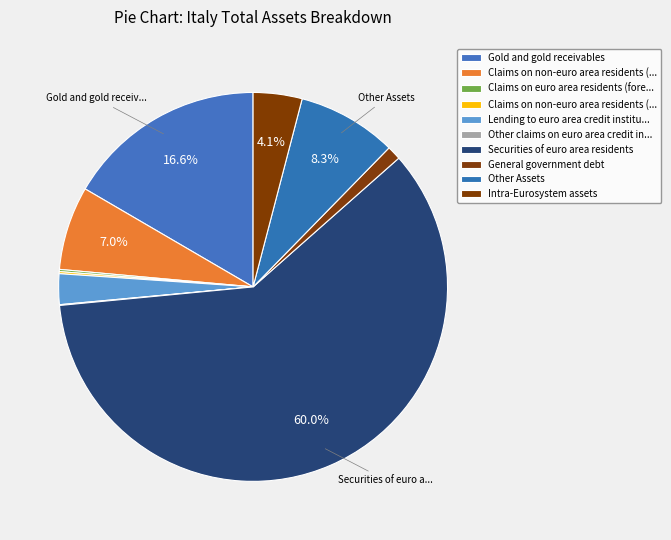

What is the largest slice in the pie chart?

Securities of euro area residents